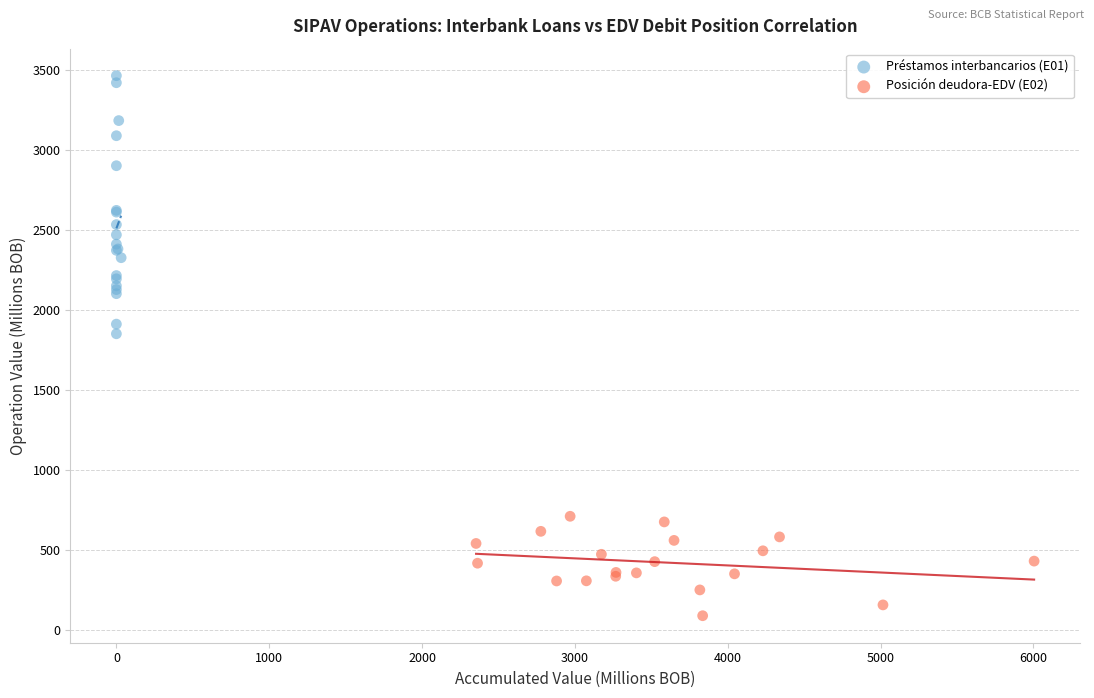

Which series contains the highest Y value?

Préstamos interbancarios (E01)